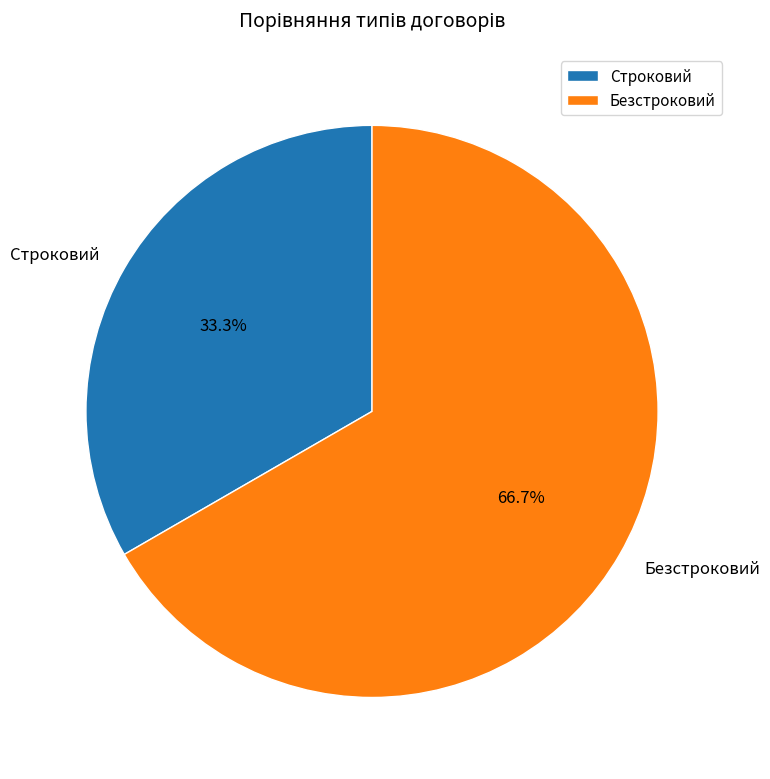

Does any single category account for the majority?

Yes